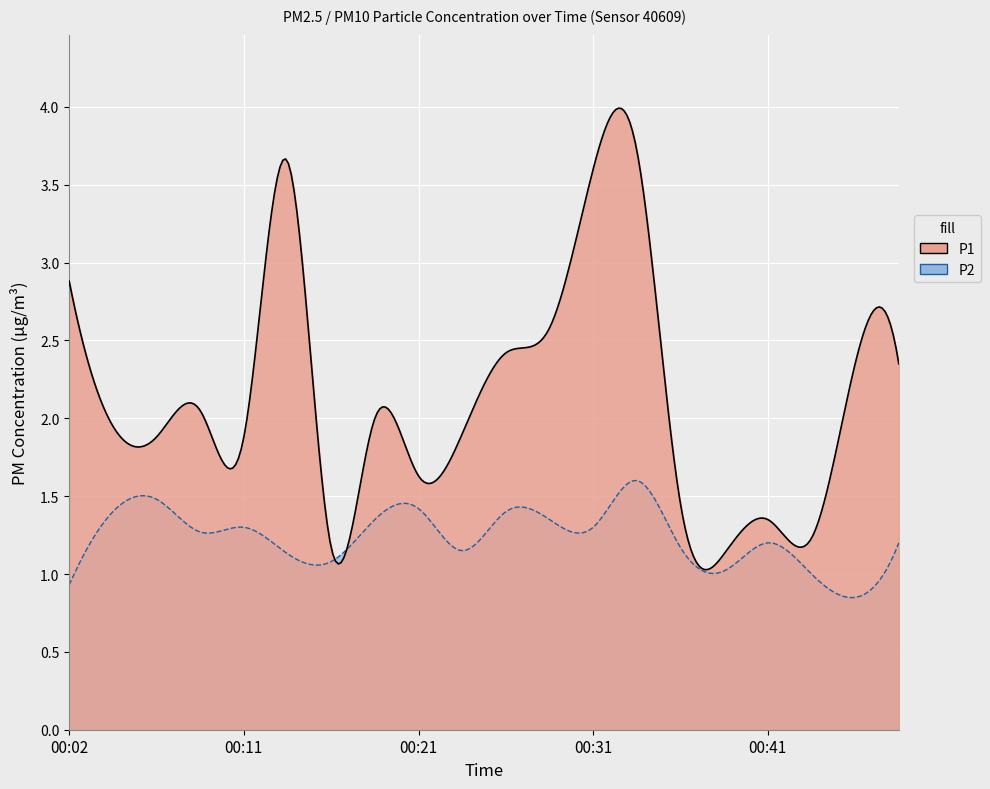

What is the difference between the P2 values at 00:38 and 00:36?

0.1